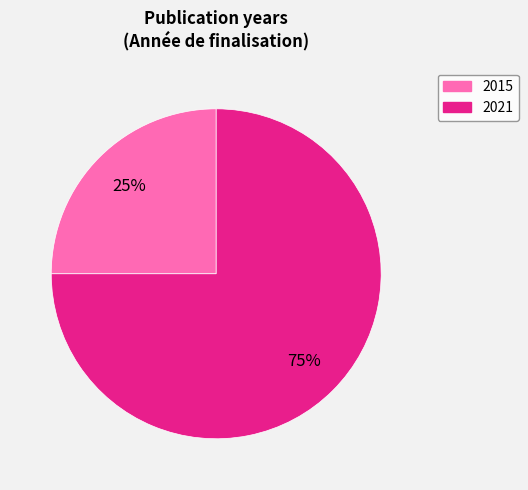

To the nearest percent, what portion does 2021 represent?

75%